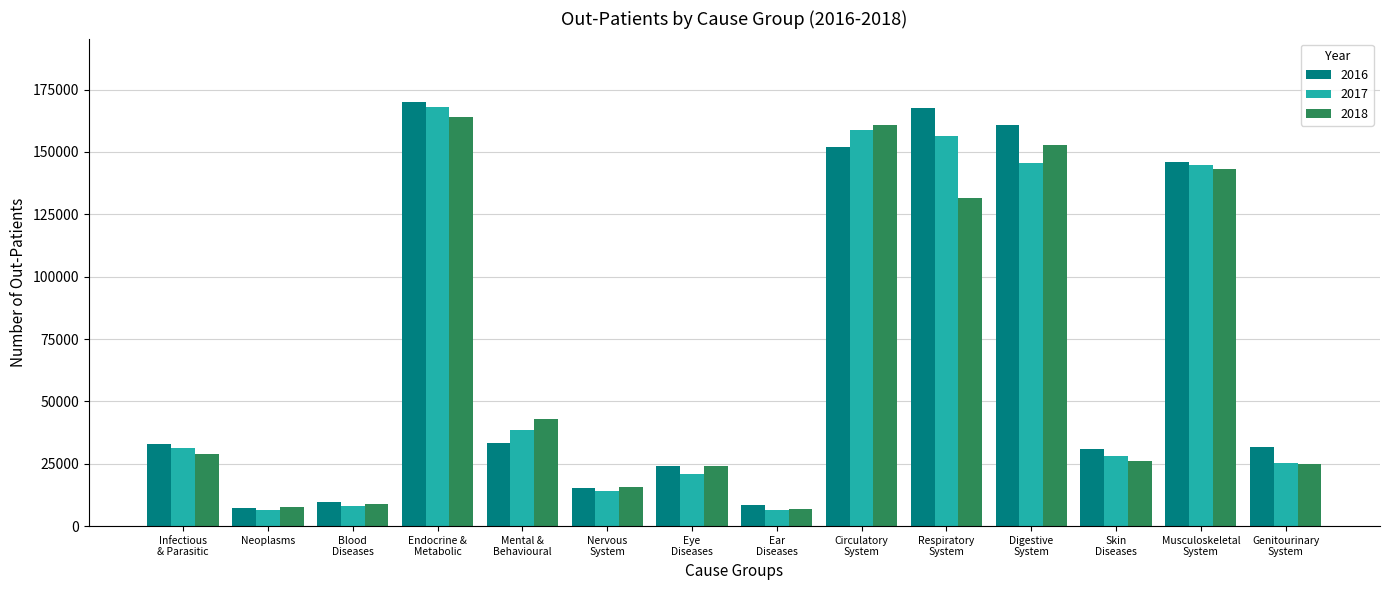

Is it true that 2018 equals 1681 at Neoplasms?

False